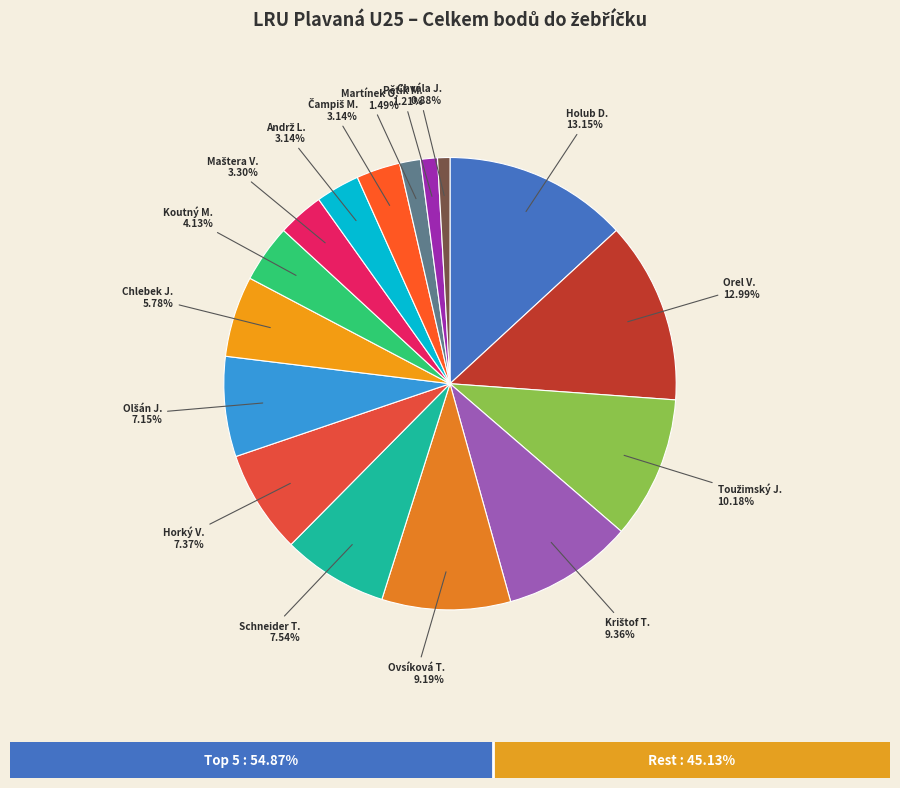

True or false: Horký Vojtěch accounts for 1% of the total.

False